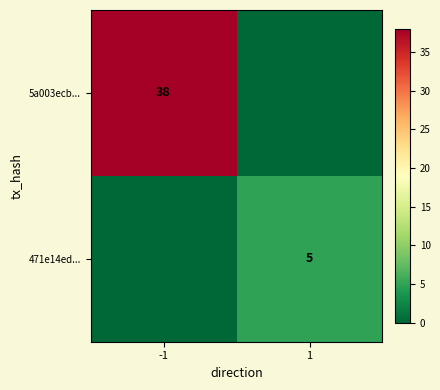

The 5a003ecb... series shows 61 at -1. True or false?

False